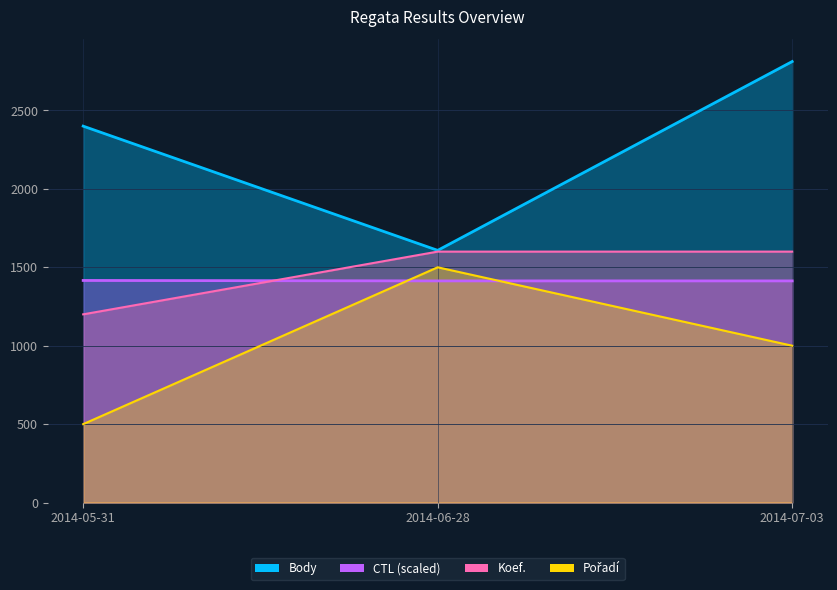

Reading left to right, list all the values displayed in this chart.

Body: 2014-05-31=2400.0	2014-06-28=1608.0	2014-07-03=2812.0
CTL: 2014-05-31=1416.1	2014-06-28=1413.2	2014-07-03=1413.2
Koef.: 2014-05-31=1200.0	2014-06-28=1600.0	2014-07-03=1600.0
Pořadí: 2014-05-31=500.0	2014-06-28=1500.0	2014-07-03=1000.0